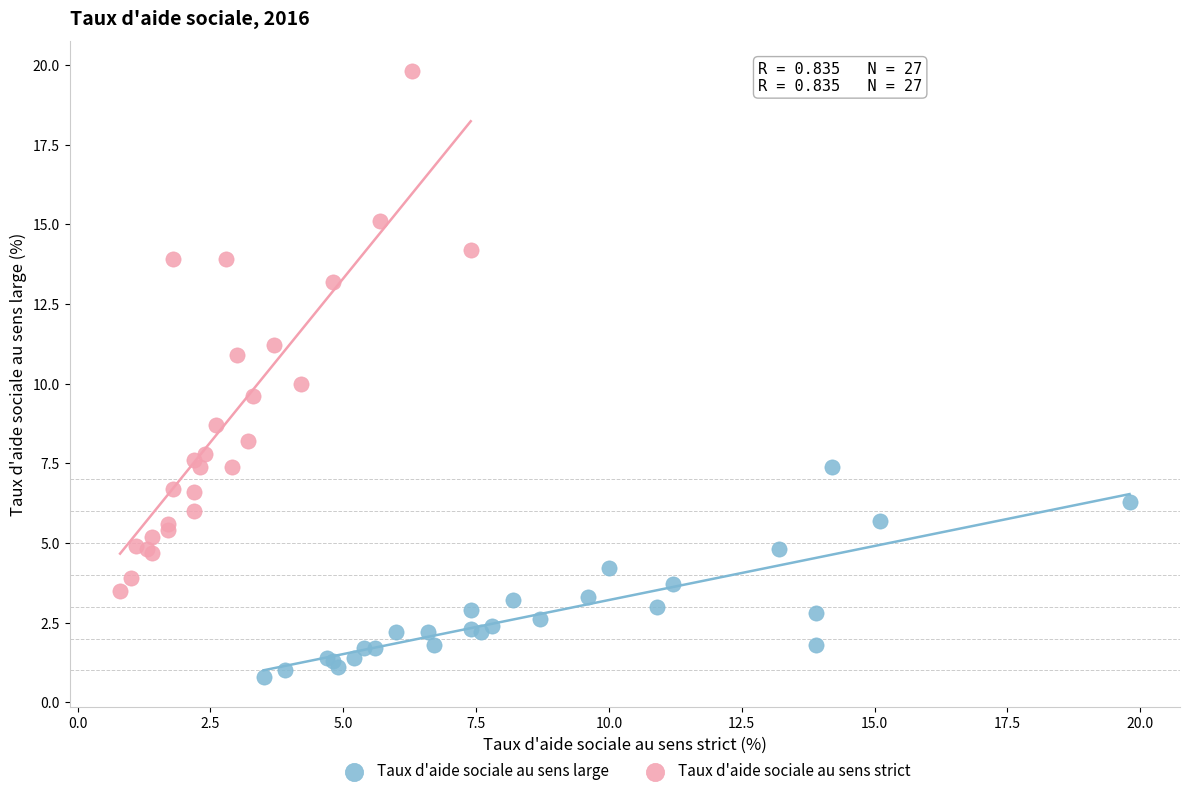

Which series reaches the minimum Y coordinate?

Taux d'aide sociale au sens large